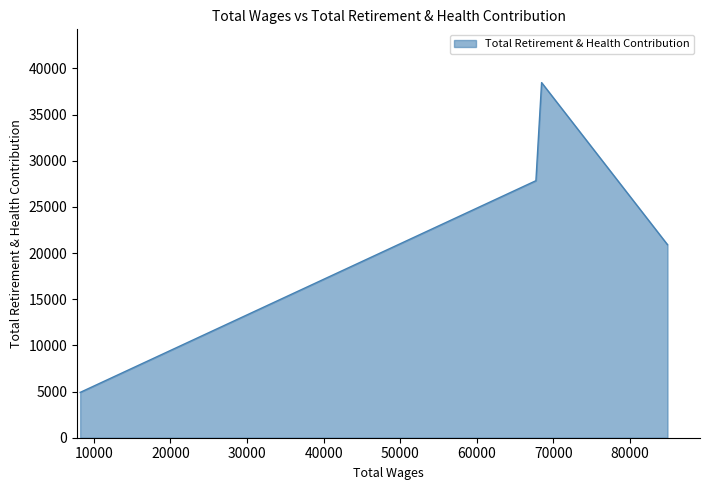

True or false: the data has more than 2 interior local peaks.

False